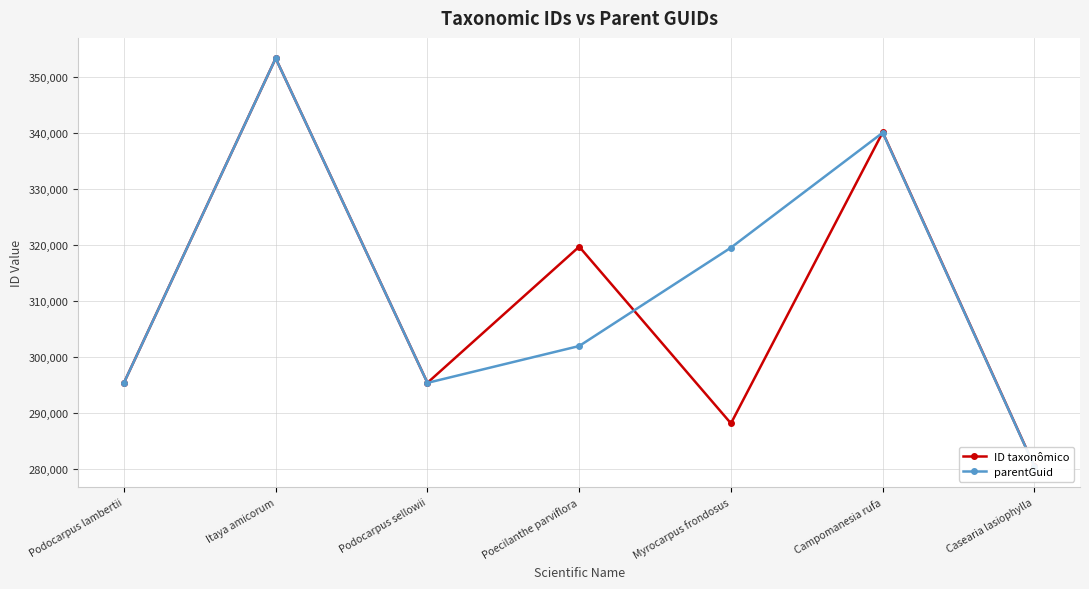

What is the label of the 3rd point from the right?

Myrocarpus frondosus